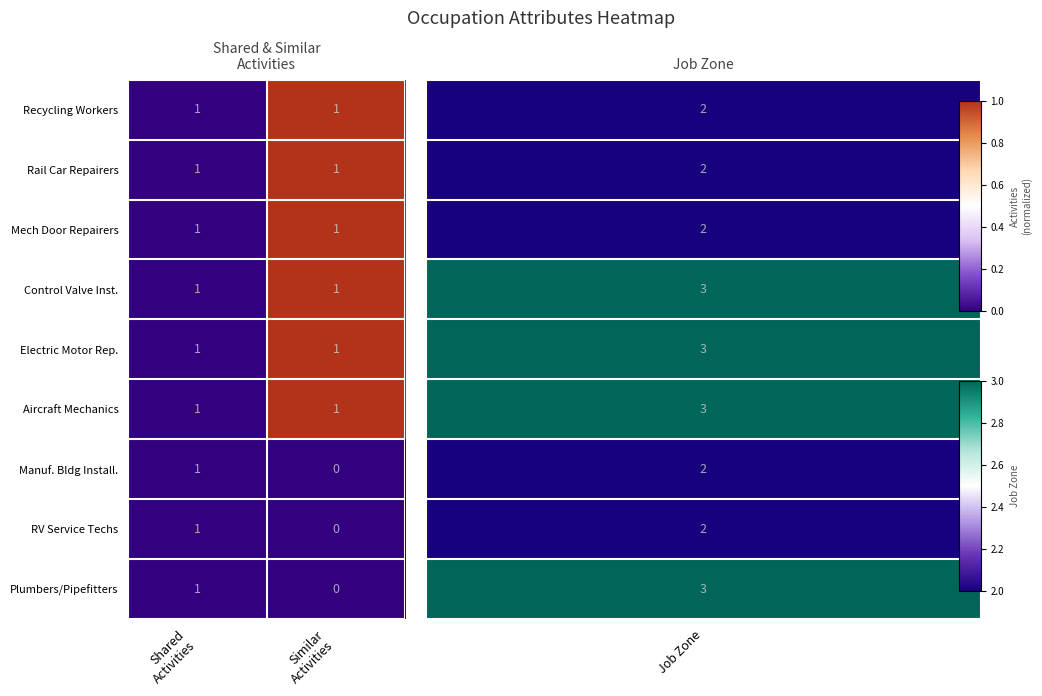

Reading left to right, extract all data points from this chart.

Recycling Workers: 1	1
Rail Car Repairers: 1	1
Mech Door Repairers: 1	1
Control Valve Inst.: 1	1
Electric Motor Rep.: 1	1
Aircraft Mechanics: 1	1
Manuf. Bldg Install.: 1	0
RV Service Techs: 1	0
Plumbers/Pipefitters: 1	0